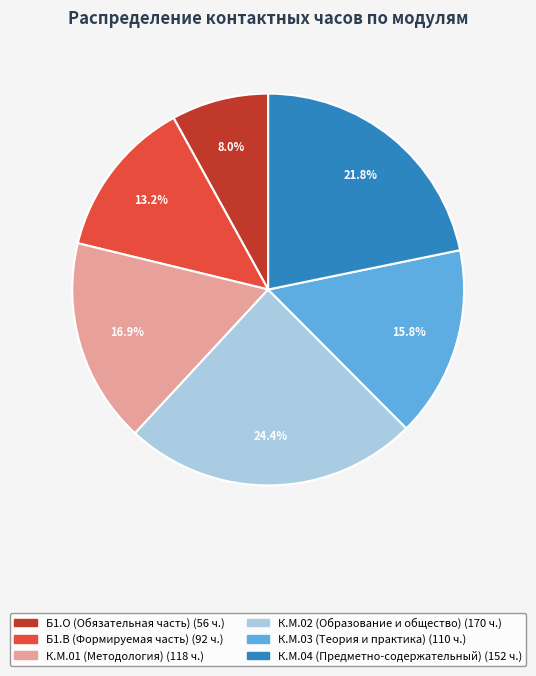

To the nearest percent, what is the difference between the Б1.О (Обязательная часть) and К.М.03 (Теория и практика) slice percentages?

8%